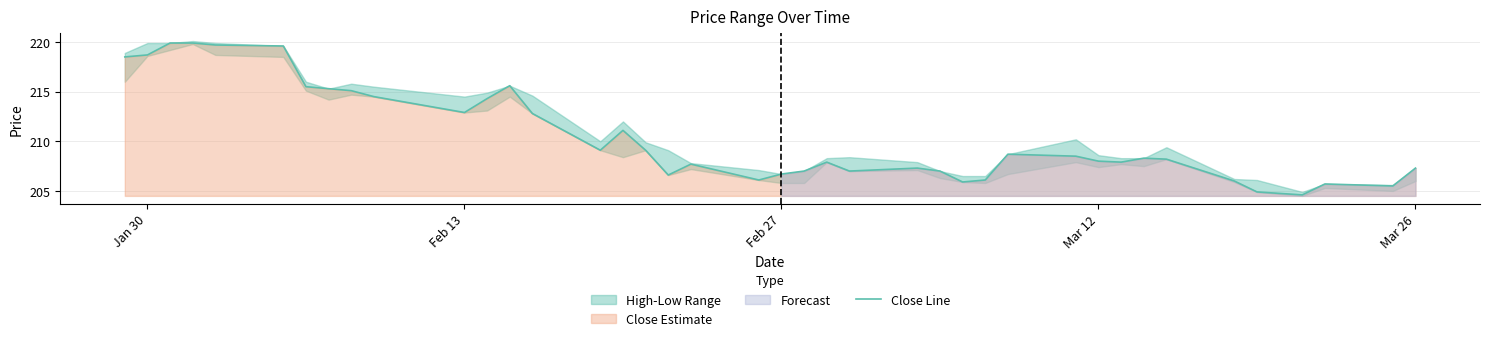

What is the lowest value of the Close Line series?

204.6